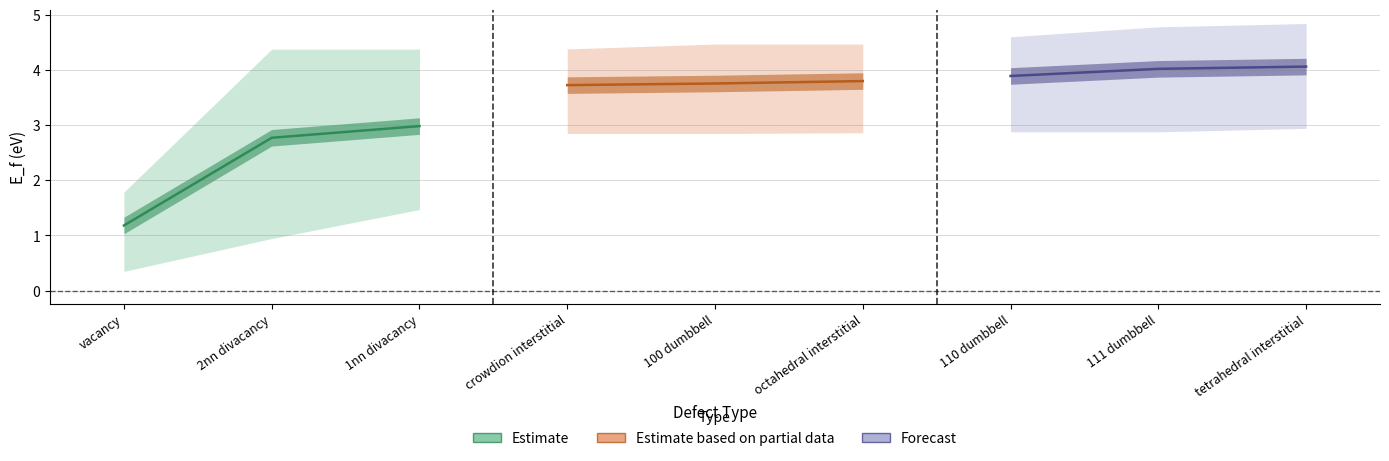

True or false: fcc_E_f has a value of 6.3 at 111 dumbbell.

False